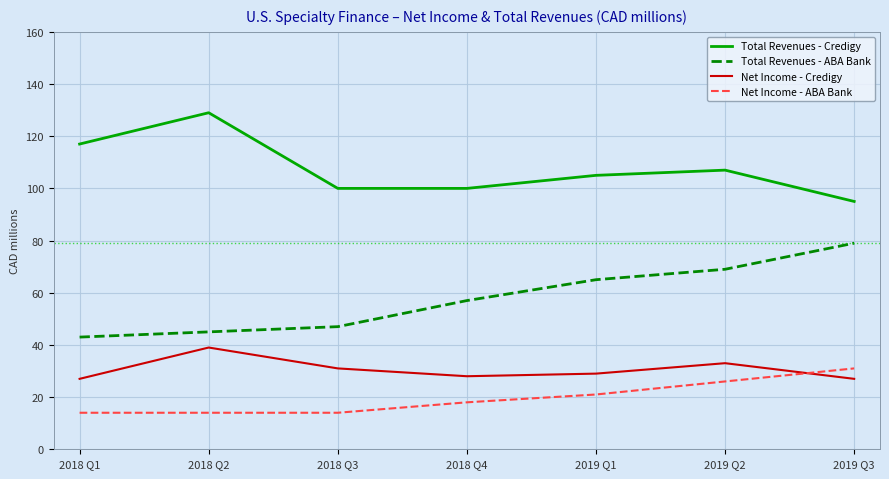

Is the value of Total Revenues - Credigy at 2019 Q1 greater than the value of Total Revenues - ABA Bank at 2018 Q3?

Yes